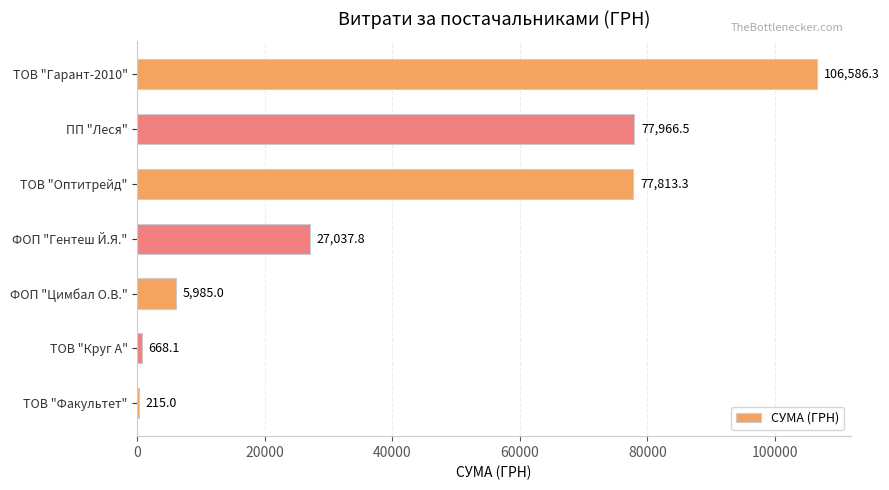

What is the sum of the values at ТОВ "Круг А" and ФОП "Гентеш Й.Я."?

27705.9